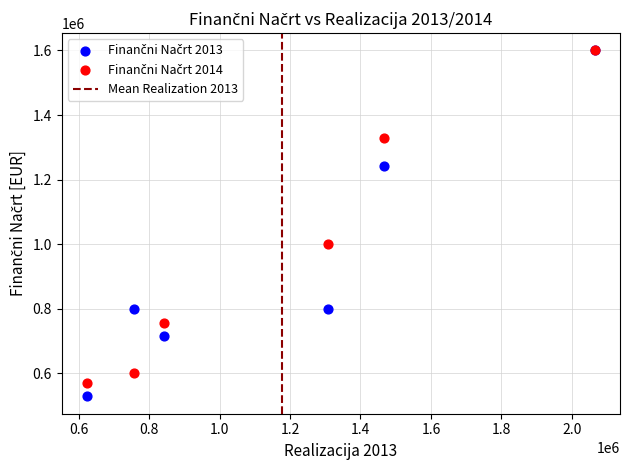

Across all series, what Y value is closest to 1064000?

1000000